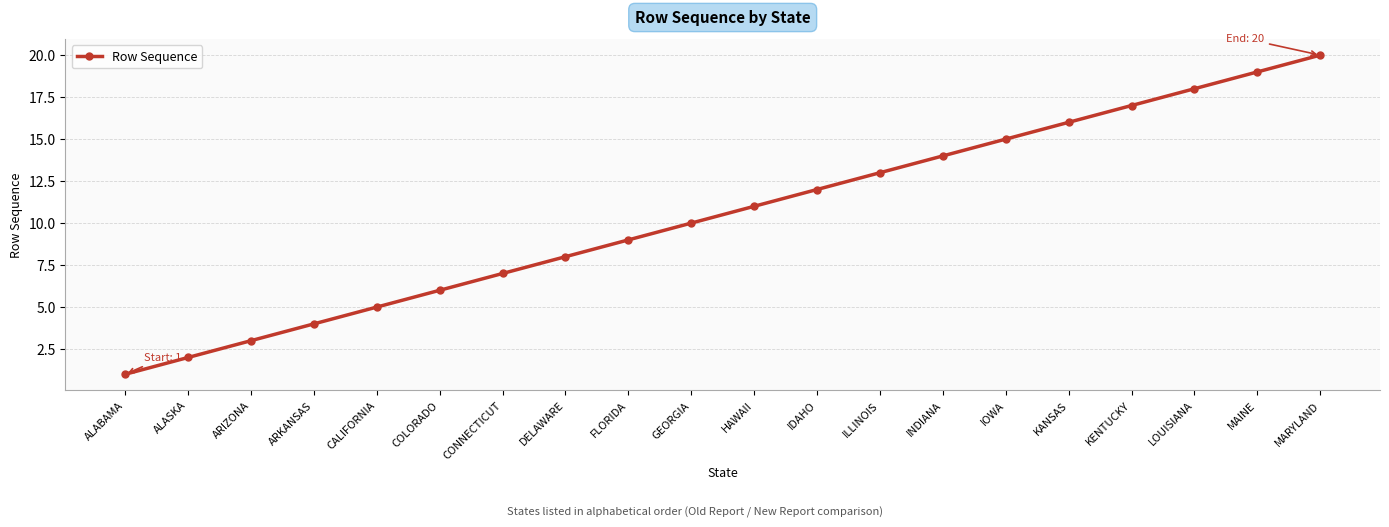

The value at MARYLAND is 4. True or false?

False